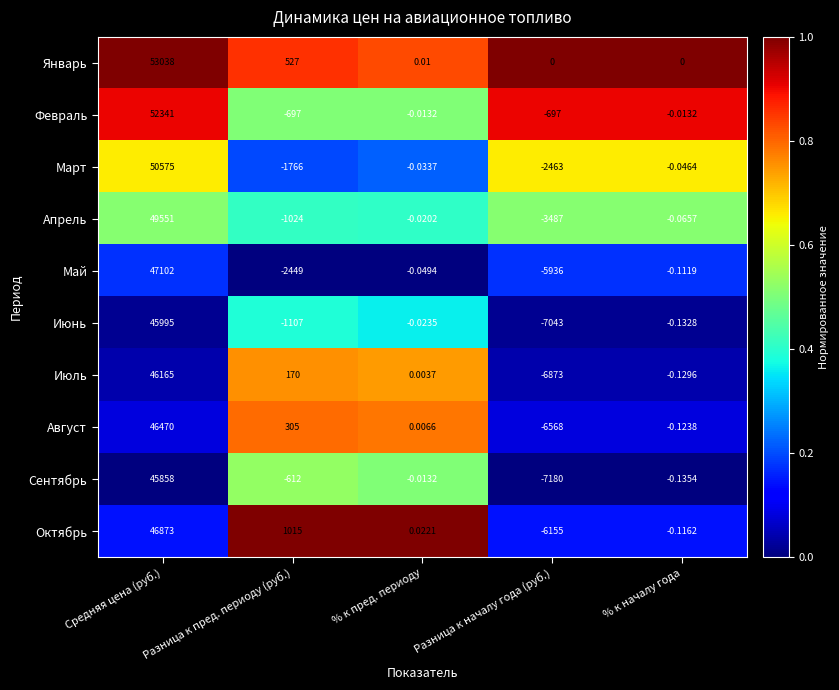

At which category is the sum across all series the highest?

Средняя цена (руб.)